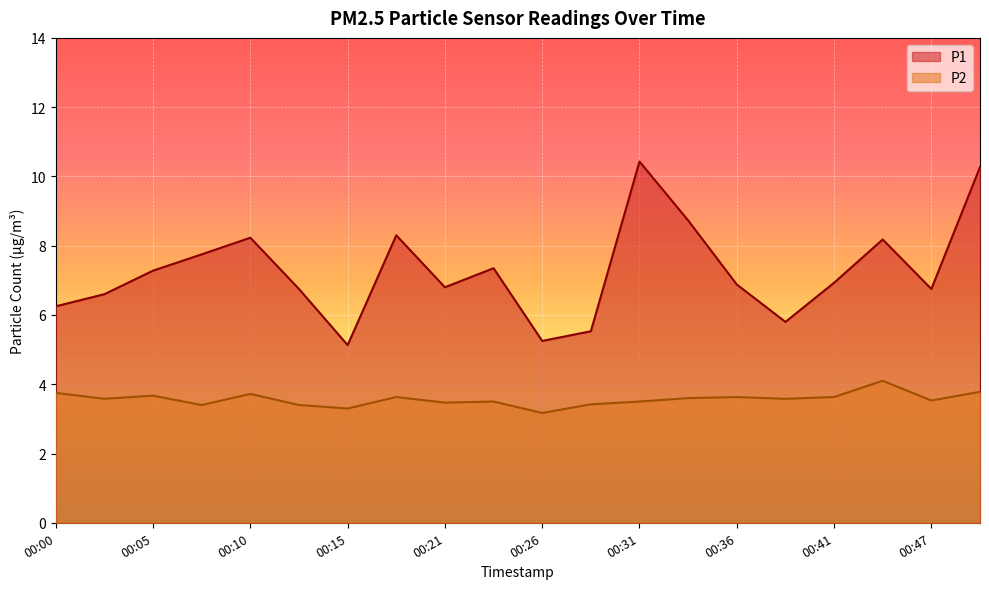

How many distinct data groups are displayed?

2